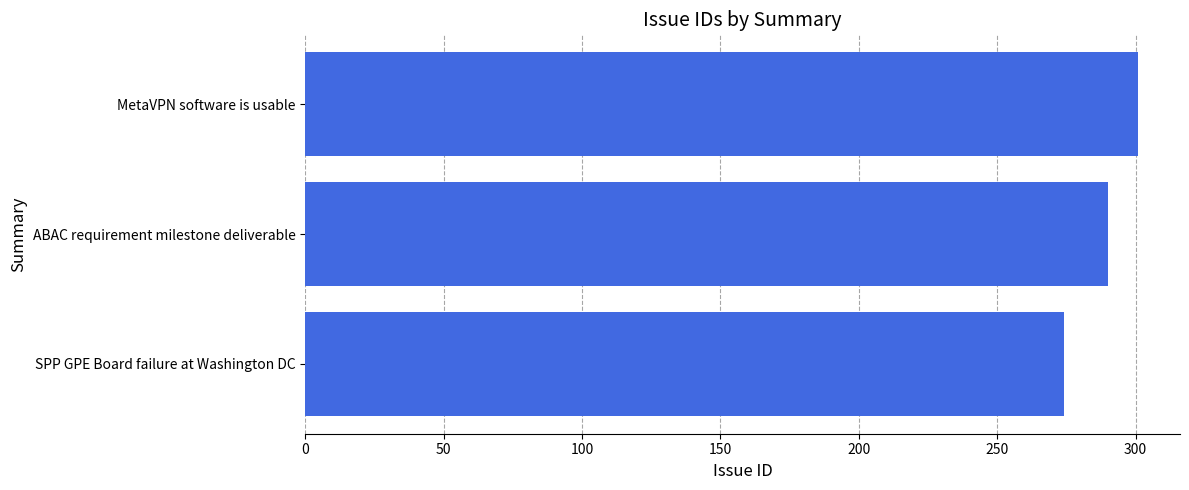

Are the bars horizontal?

Yes